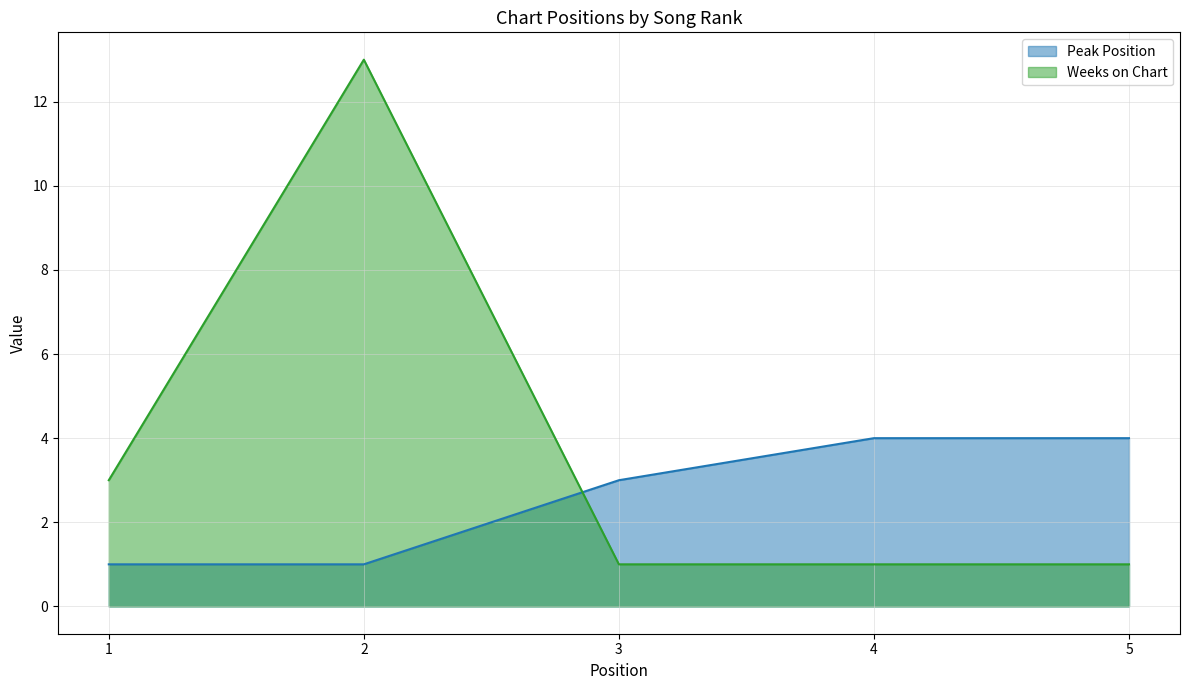

How many times do Peak Position and Weeks on Chart cross each other?

1